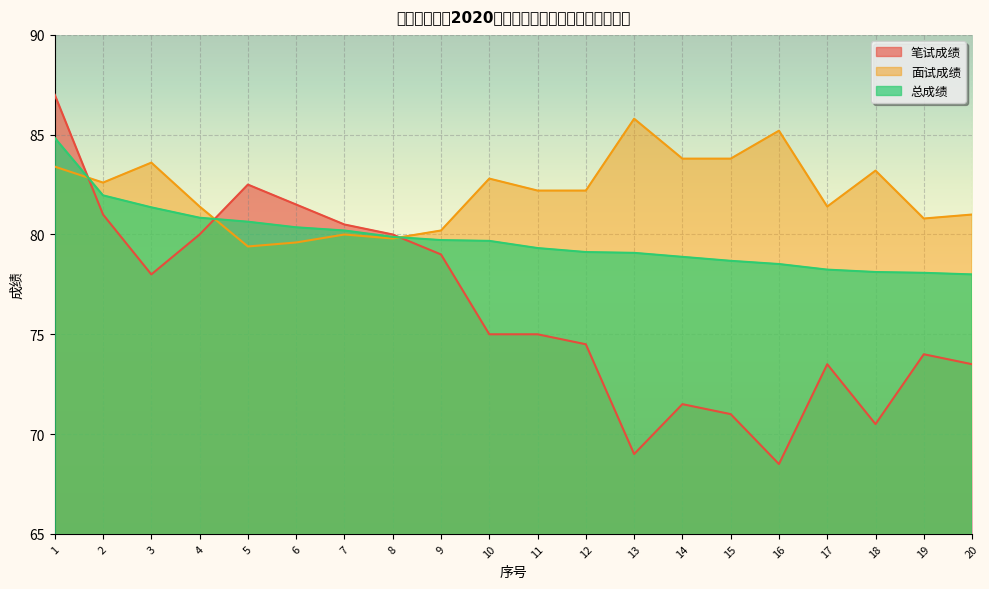

What is the value of the 总成绩 point at the 19th from the left?

78.1